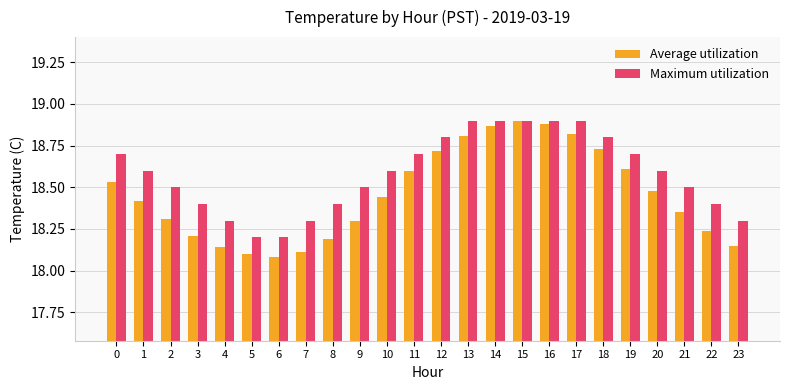

How many bars are there in each group?

2